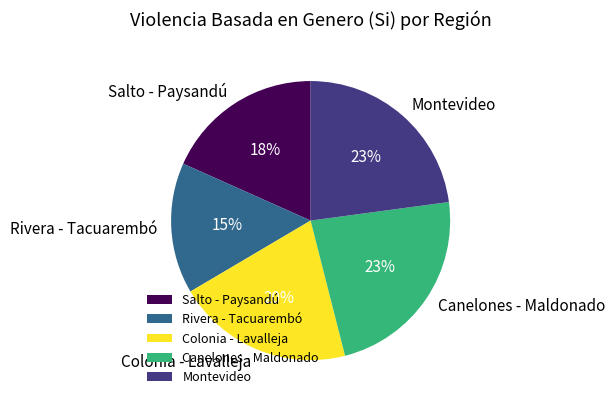

True or false: Rivera - Tacuarembó accounts for 15% of the total.

True